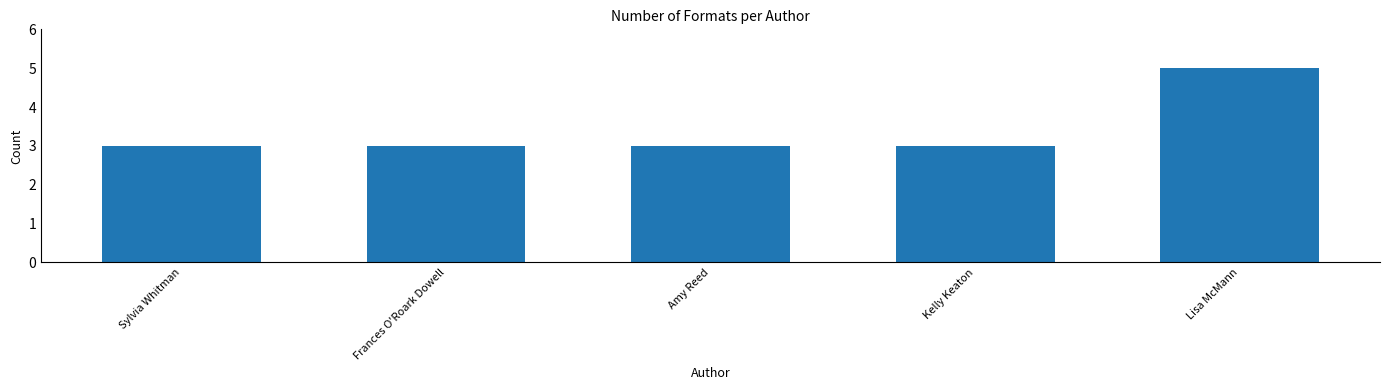

Read the value at Lisa McMann.

5